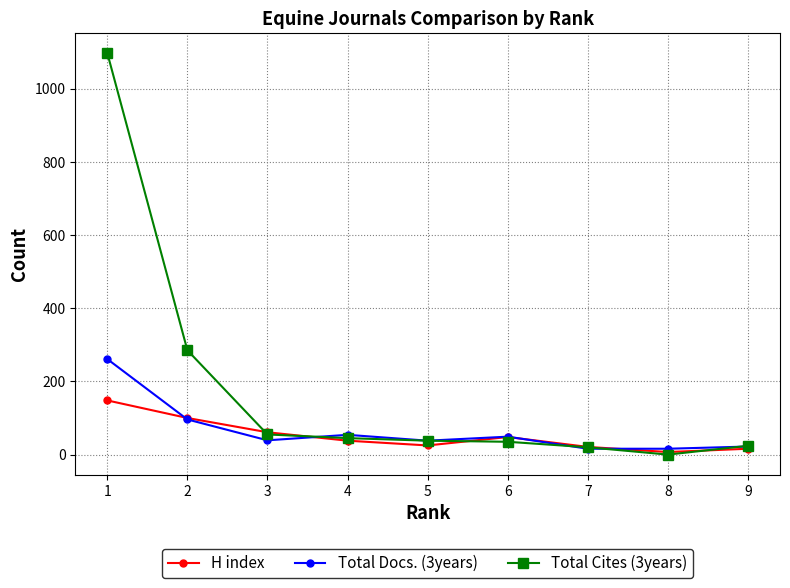

At which label is Total Docs. (3years) closest to 138?

2